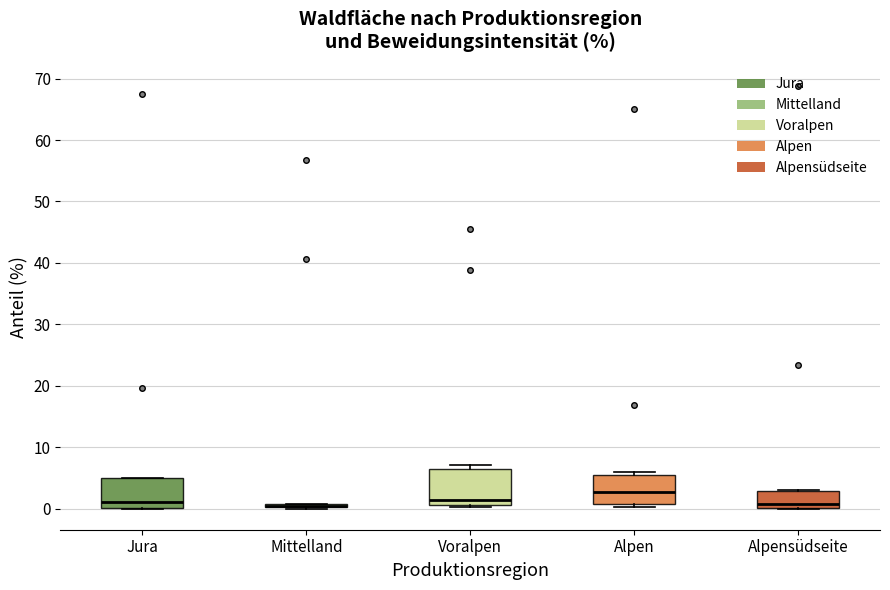

Where does the median line of the box for Alpensüdseite sit on the y-axis? The values are not printed on the chart, so give them approximately, as read against the axis.

1